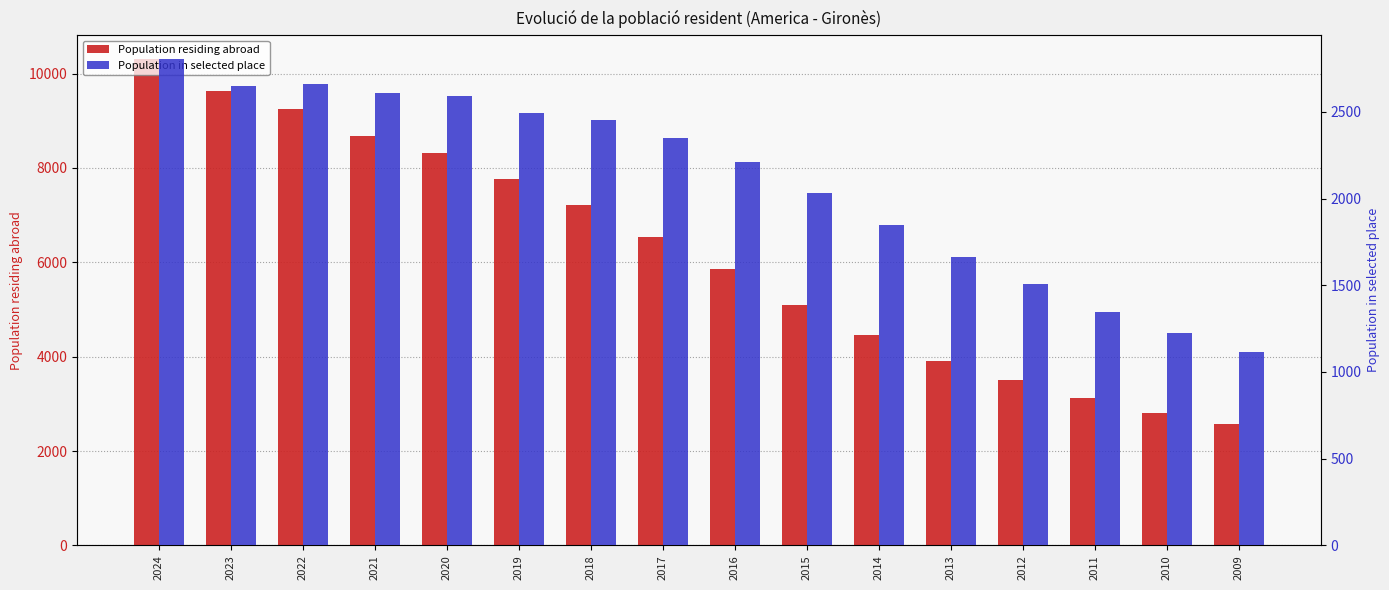

Rank the series by their average value, from highest to lowest.

Population residing abroad, Population in selected place